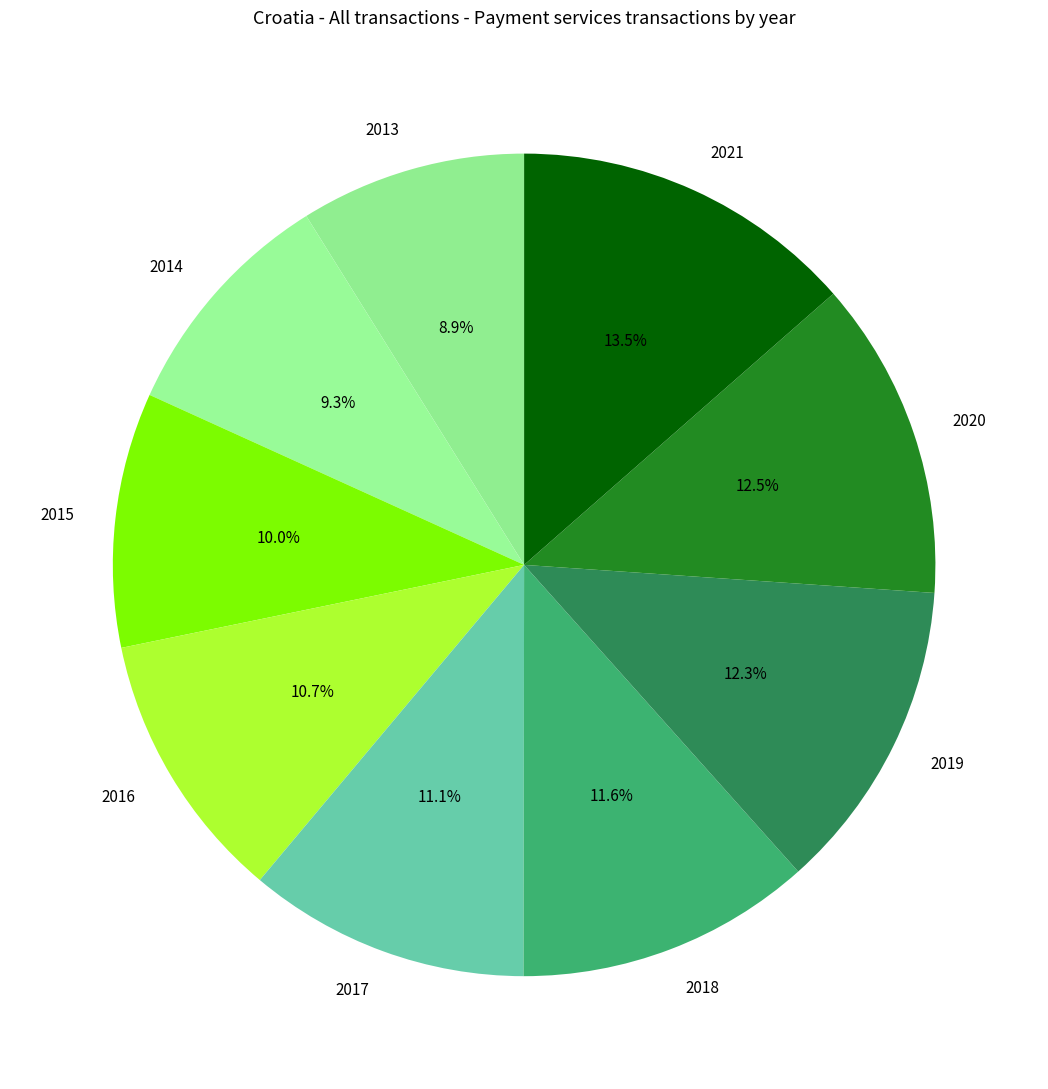

The 2014 slice represents 9% of the pie. True or false?

True